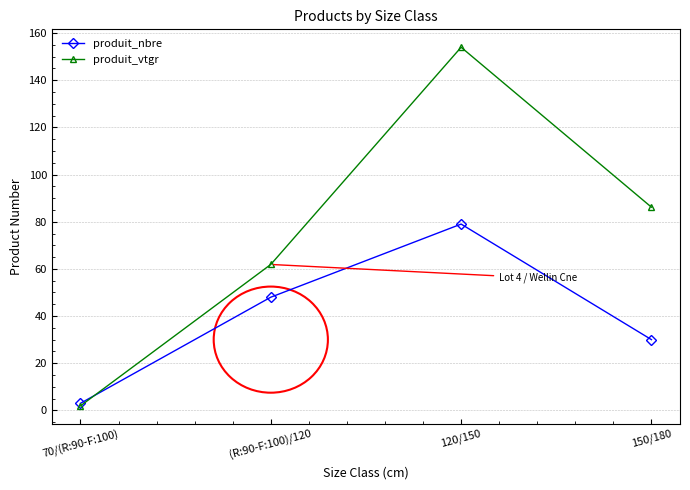

List the series in order of their overall mean, lowest first.

produit_nbre, produit_vtgr